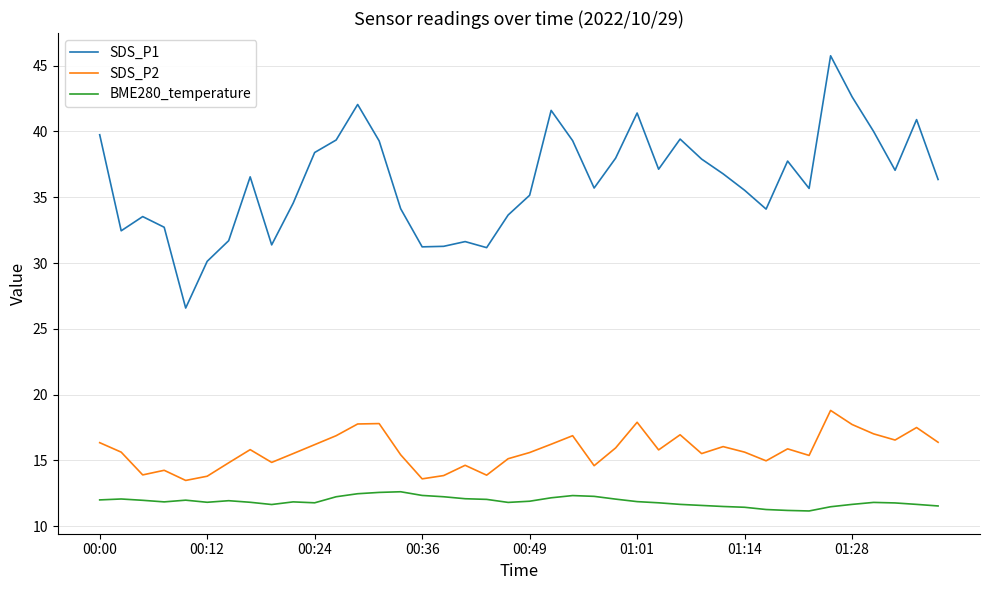

Which series has the widest spread of values?

SDS_P1